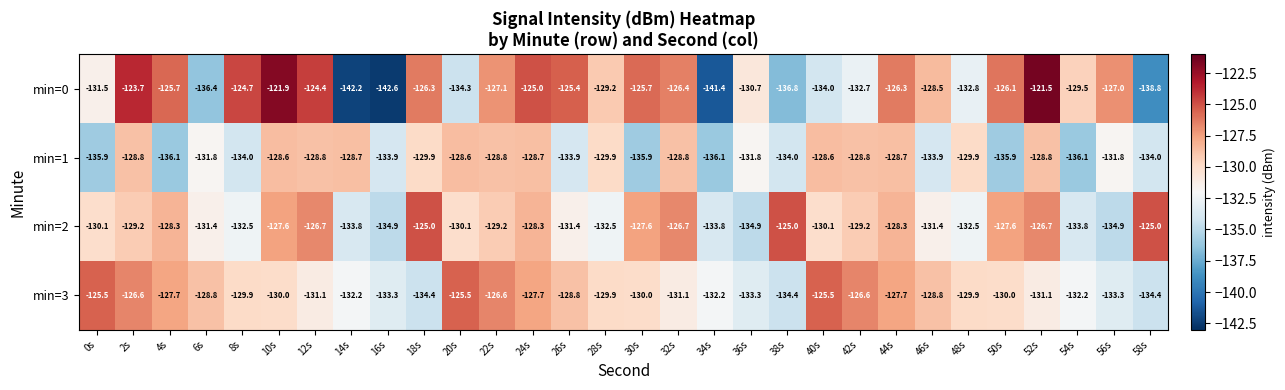

What is the smallest value displayed?

-142.6